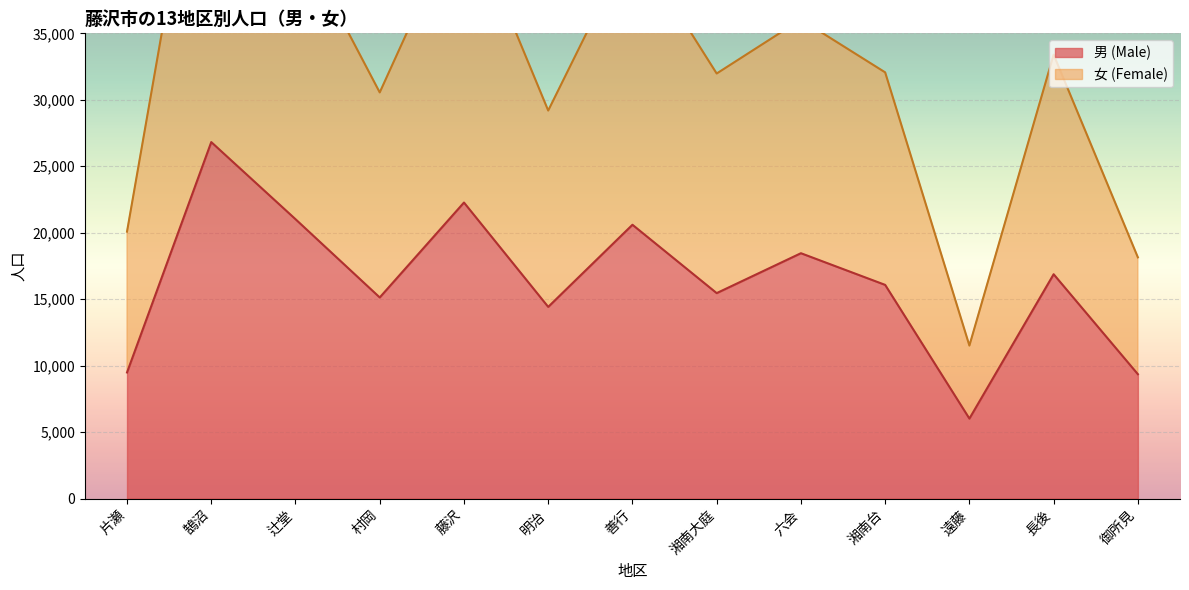

List the series in order of their overall mean, lowest first.

男 (Male), 女 (Female)